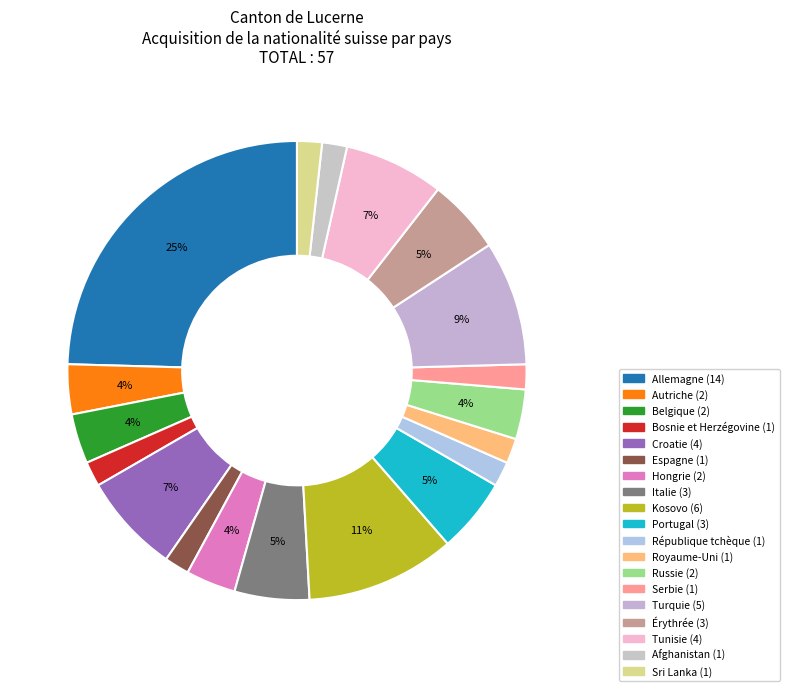

Count the number of slices in the pie.

19